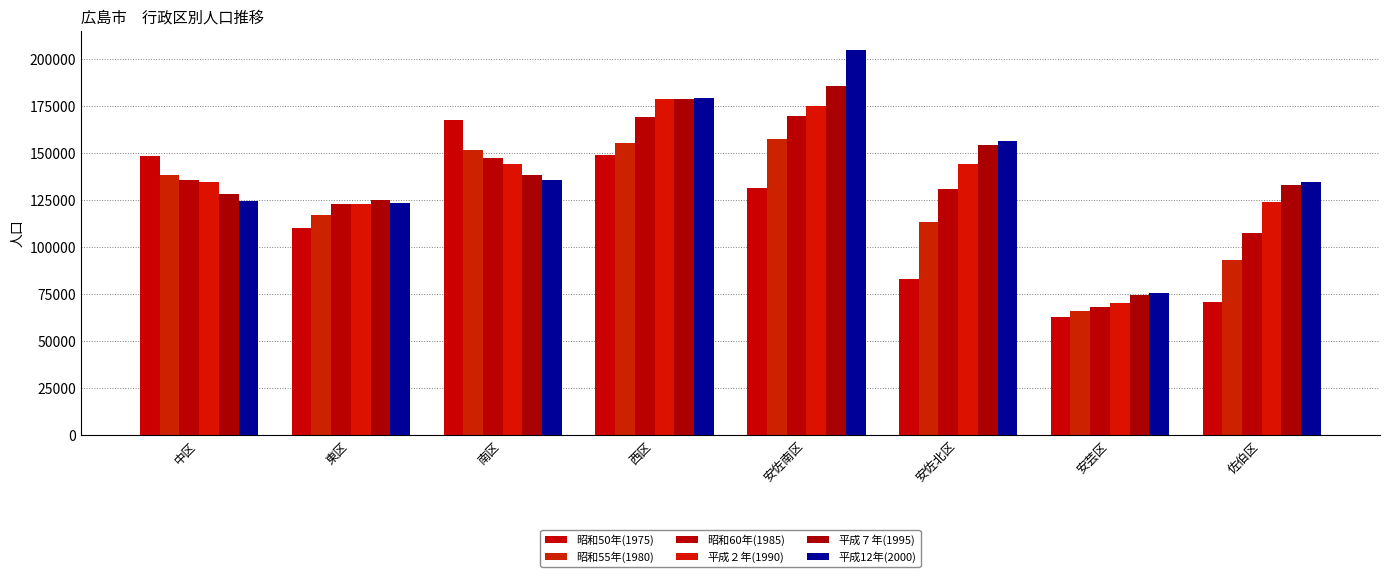

Rank the series at 西区 from lowest to highest value.

昭和50年(1975), 昭和55年(1980), 昭和60年(1985), 平成２年(1990), 平成７年(1995), 平成12年(2000)